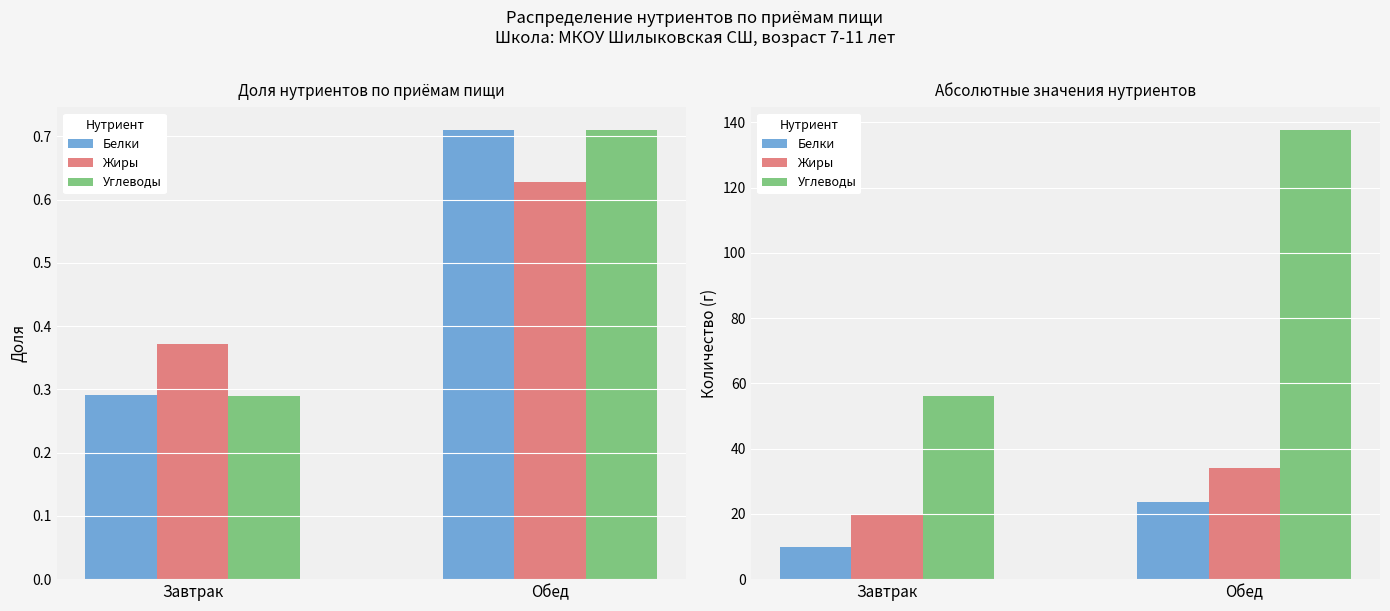

Reading left to right, extract all data points from this chart.

Белки: 9.7	23.7
Жиры: 20.1	34.0
Углеводы: 56.2	137.7